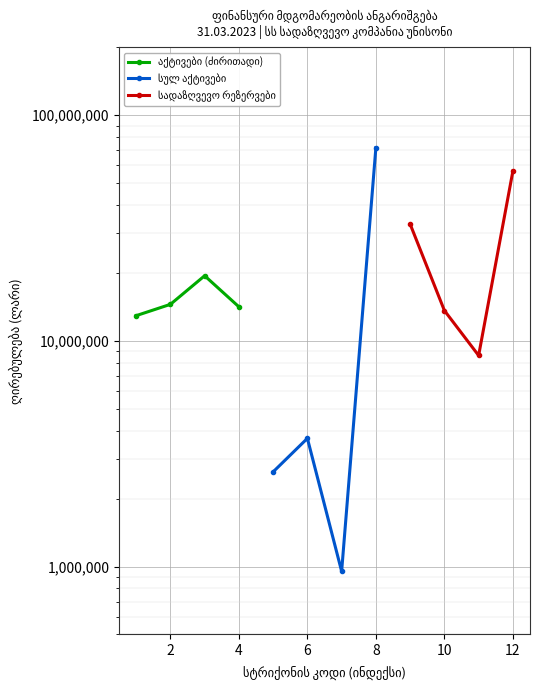

True or false: აქტივები (ძირითადი) has a value of 19127690.7 at 0.

False